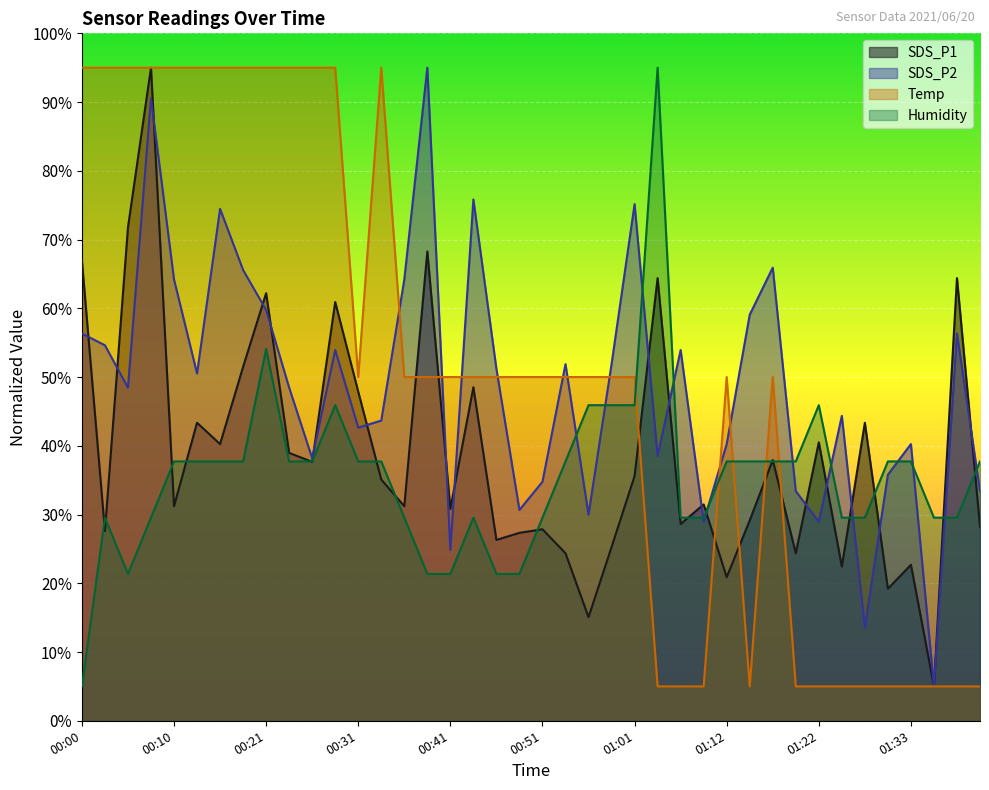

True or false: Humidity has more than 0 points higher than both neighbors.

True